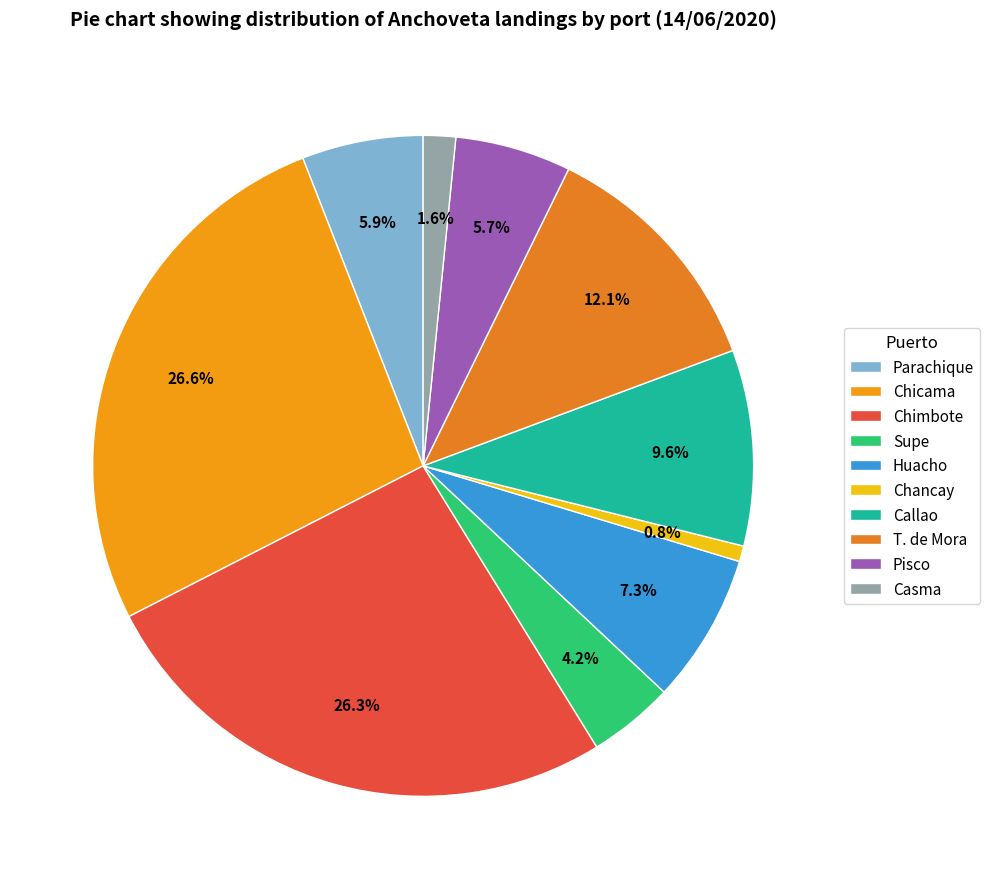

To the nearest percent, what is the combined percentage of Chicama and Chancay?

27%